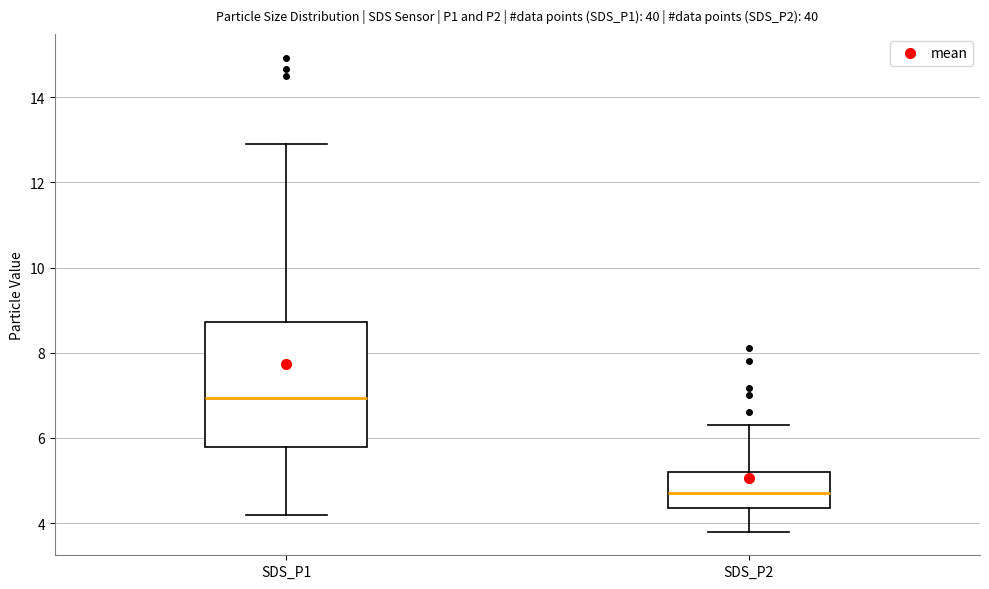

Where does the upper whisker of the box for SDS_P1 end on the y-axis? The values are not printed on the chart, so give them approximately, as read against the axis.

13.0